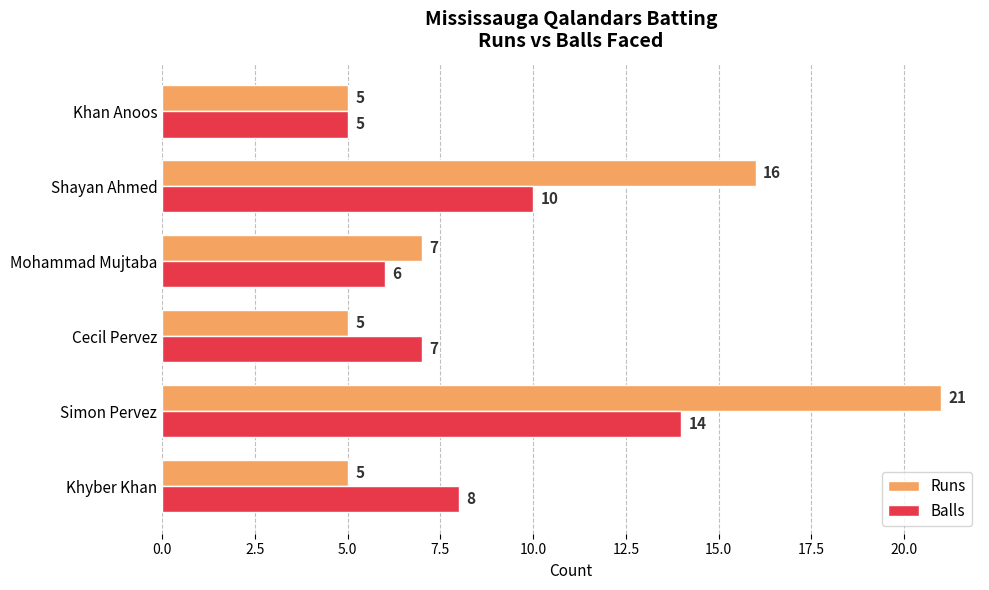

What is the highest value of the Runs series?

21